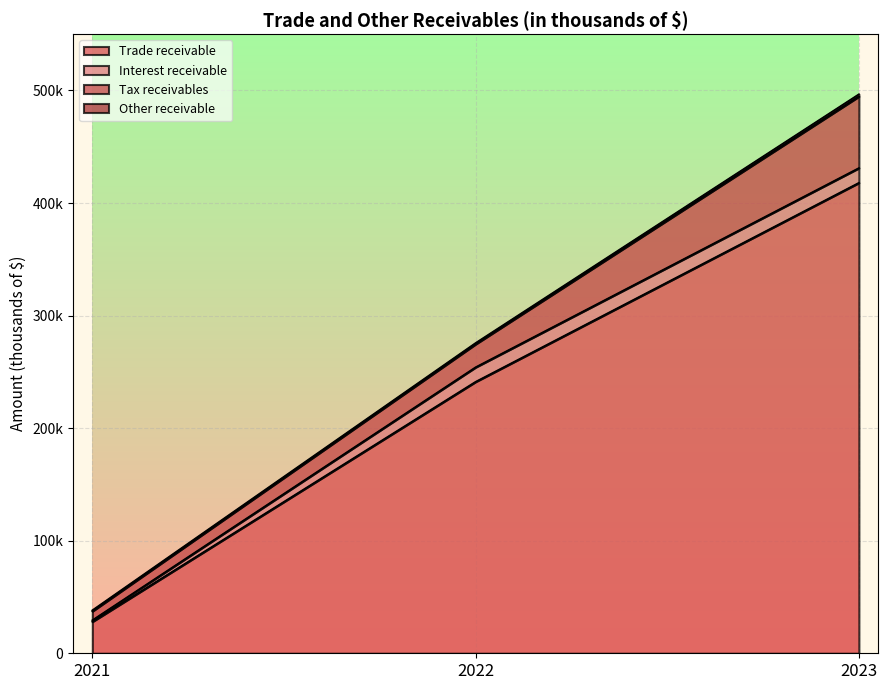

Read the Trade receivable value at 2023, to the nearest 50.

418000